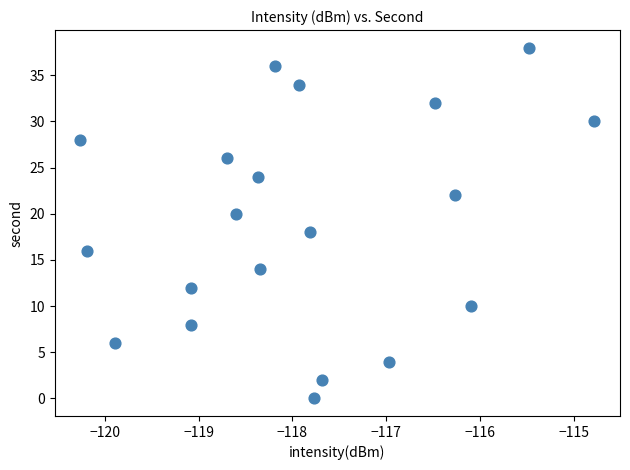

What is the range of Y values (max minus min)?

38